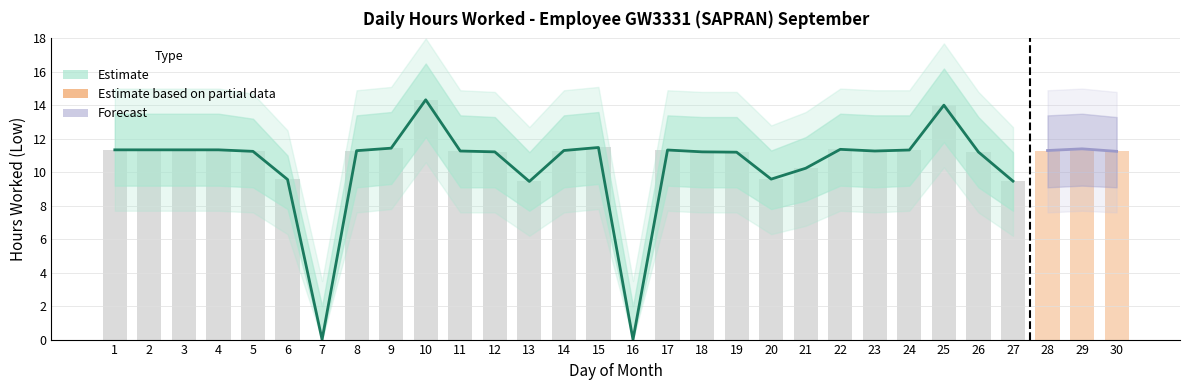

Reading left to right, what are all the values shown in this chart?

Low (hours worked): 11.3	11.3	11.3	11.3	11.2	9.6	0.0	11.3	11.4	14.3	11.3	11.2	9.4	11.3	11.5	0.0	11.3	11.2	11.2	9.6	10.2	11.4	11.3	11.3	14.0	11.2	9.5	11.3	11.4	11.2
Upper bound: 13.5	13.5	13.5	13.5	13.2	11.0	2.0	13.4	13.6	16.5	13.4	13.3	11.2	13.4	13.6	2.0	13.4	13.3	13.3	11.3	12.1	13.5	13.4	13.4	16.2	13.3	11.2	13.4	13.5	13.3
Lower bound: 9.2	9.2	9.2	9.2	9.1	7.8	0.0	9.1	9.3	12.1	9.1	9.1	7.7	9.1	9.3	0.0	9.2	9.1	9.1	7.8	8.3	9.2	9.1	9.2	11.8	9.1	7.7	9.1	9.2	9.1